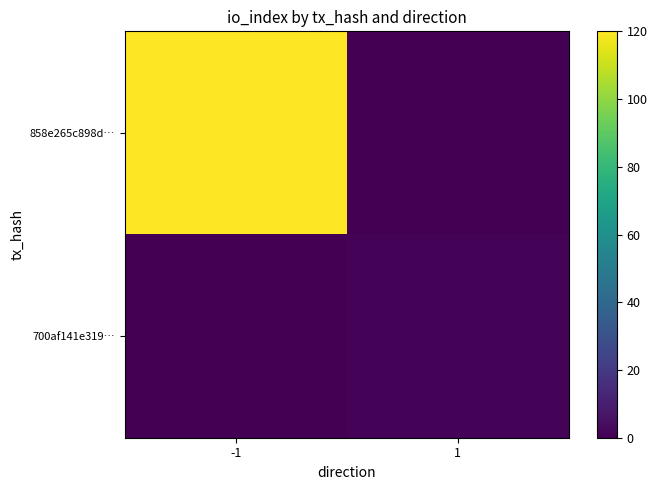

Reading right to left, transcribe all the data shown in this chart.

858e265c898d…: 1=0	-1=120
700af141e319…: 1=1	-1=0